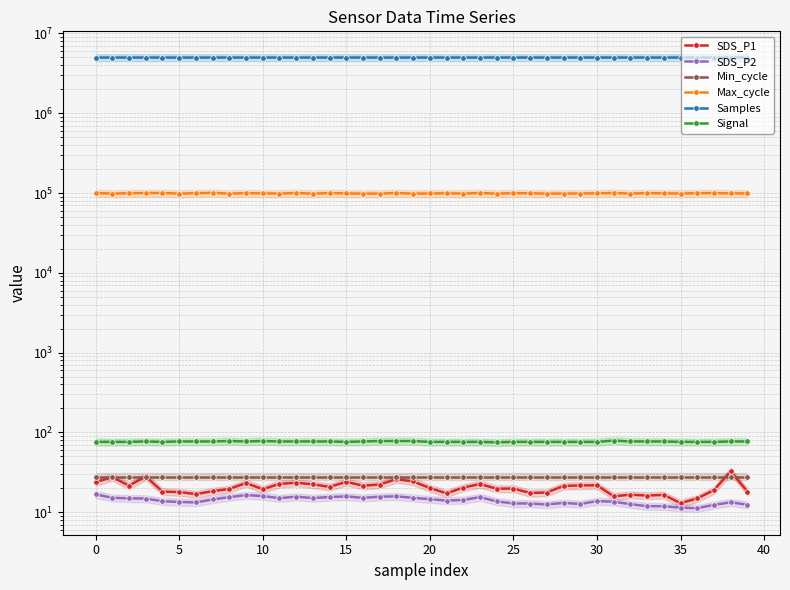

What is the sum of all Max_cycle values?

3965454.0